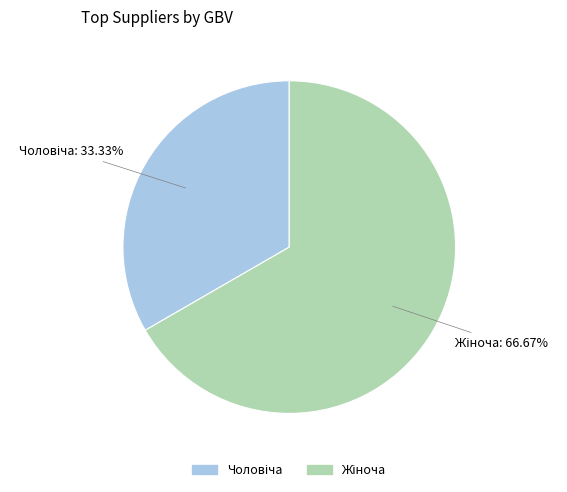

Is there a majority slice in this chart?

Yes